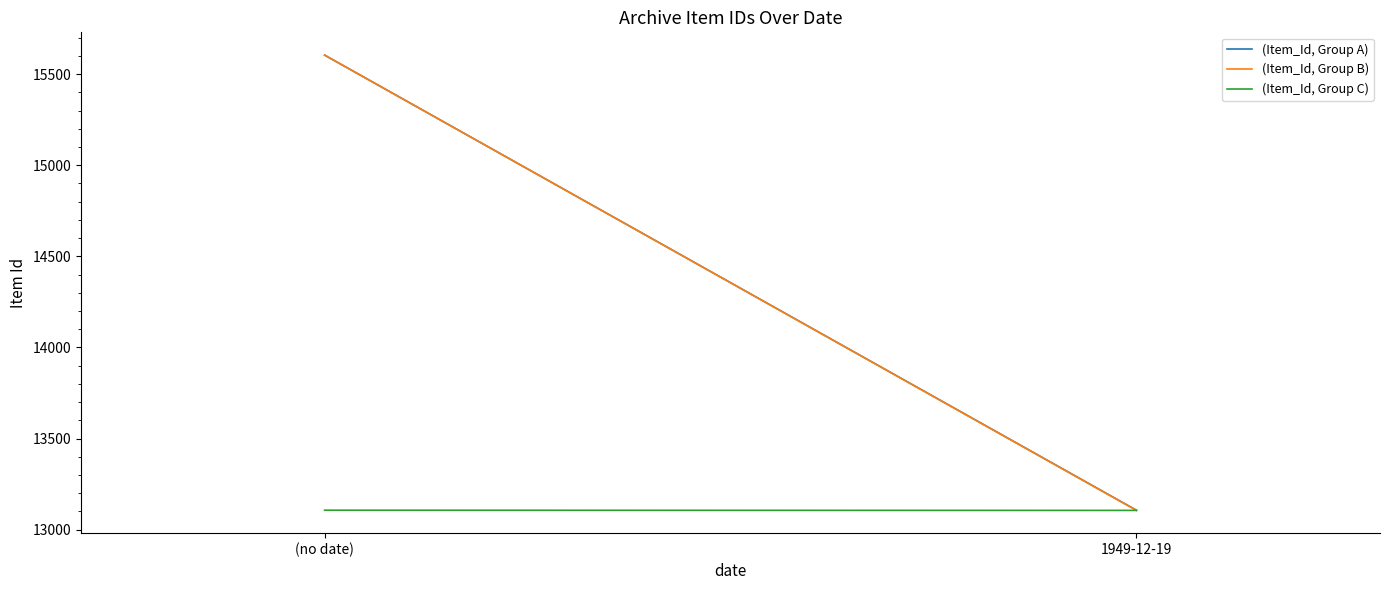

How many lines are shown in the chart?

3